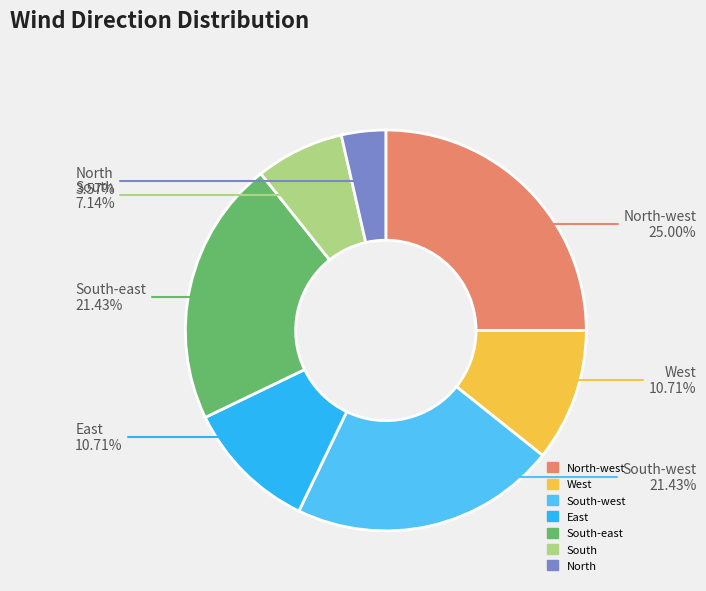

What is the total percentage of South-west and North?

25.0%